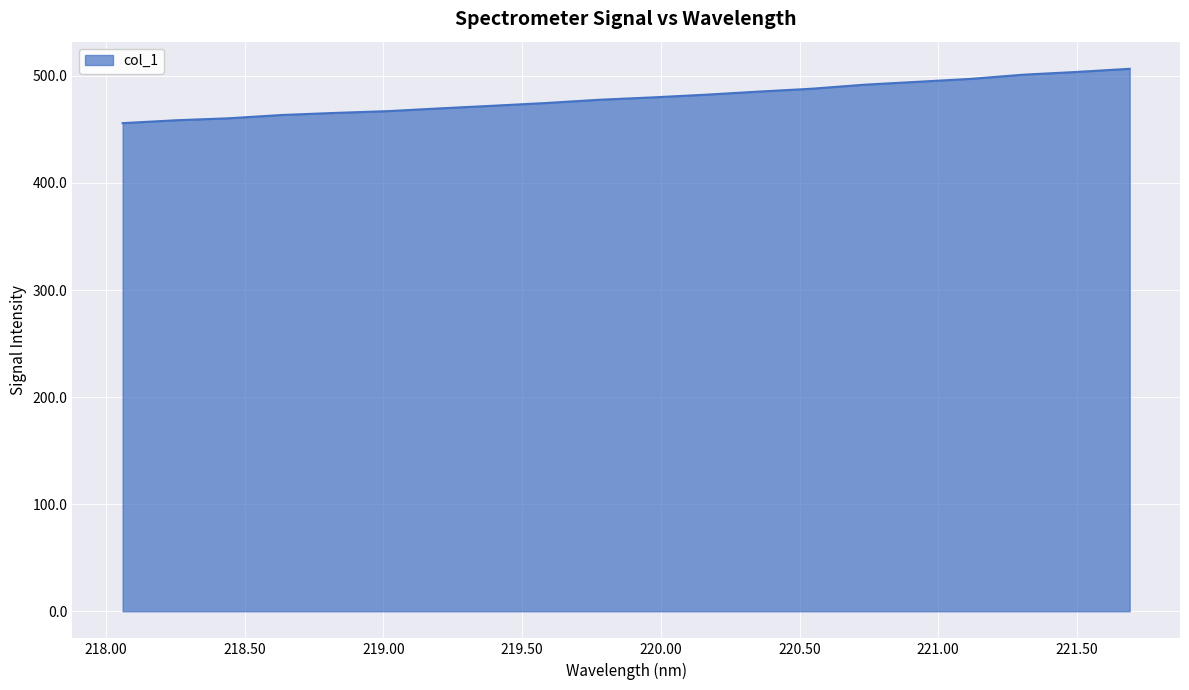

How many series are shown in this chart?

1